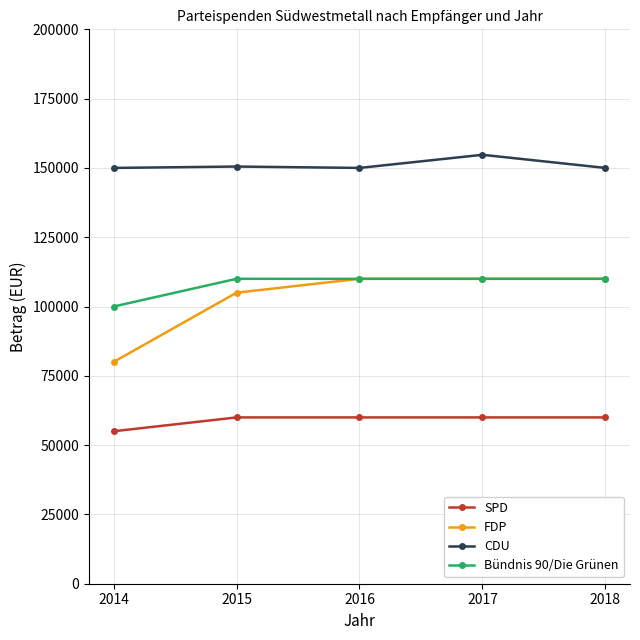

What is the maximum value for Bündnis 90/Die Grünen?

110000.0